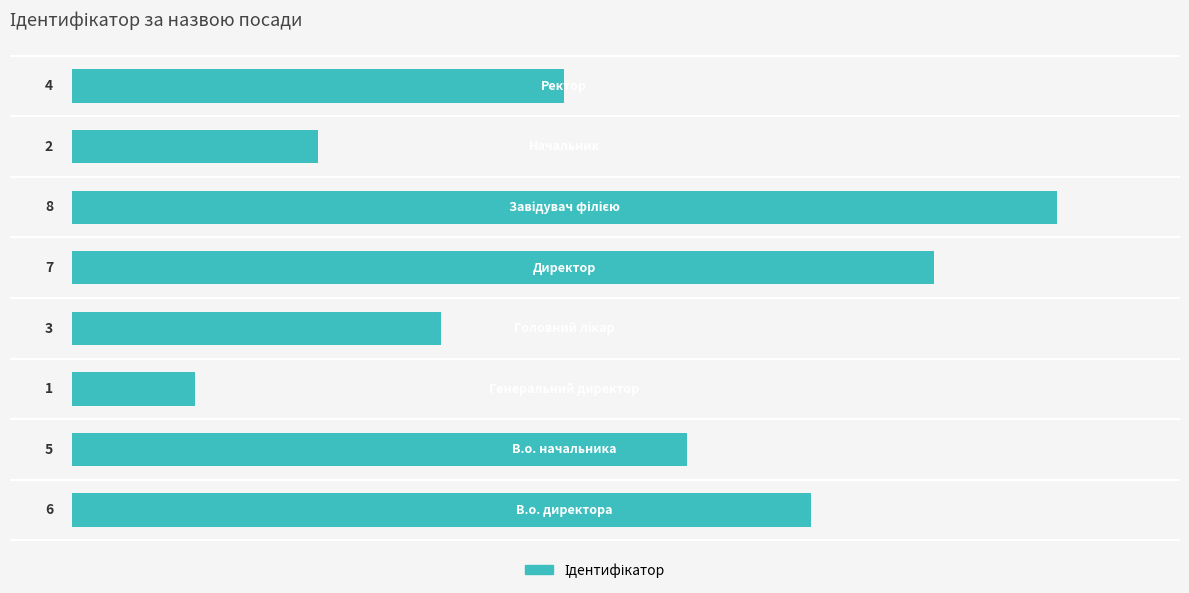

What is the smallest value displayed?

1